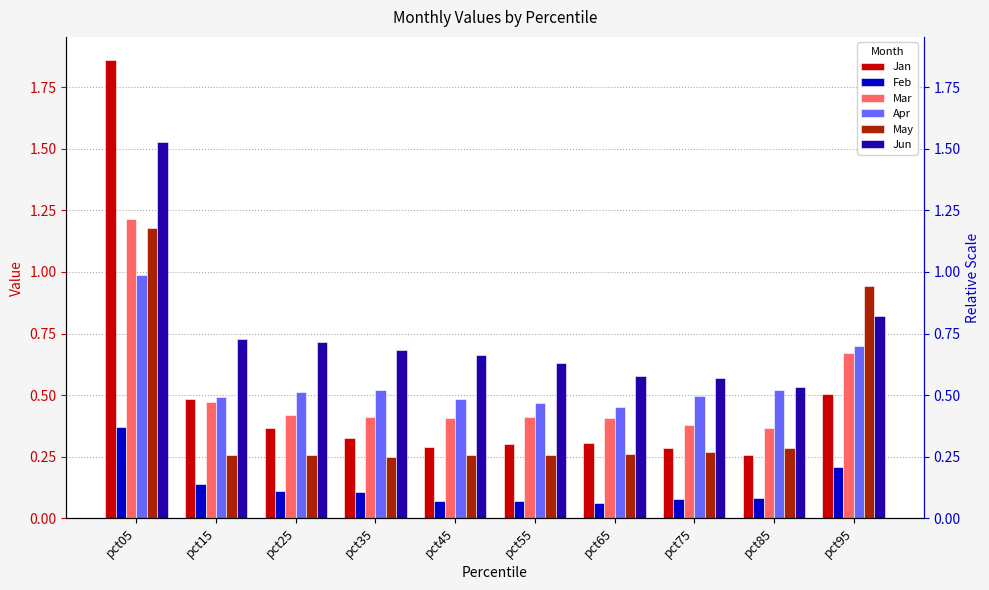

At which category is the sum across all series the highest?

pct05